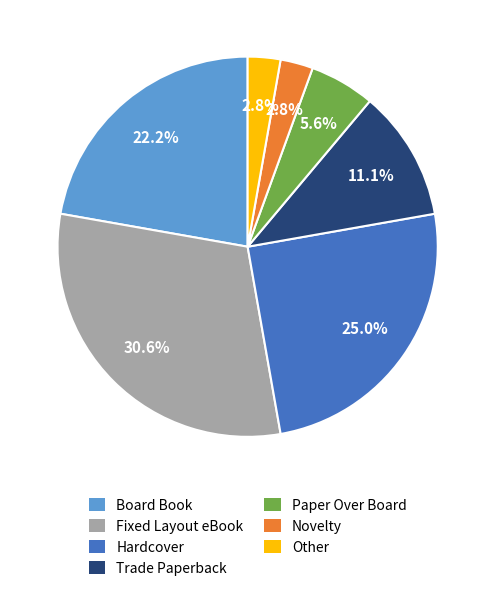

Do Hardcover and Other together represent more than half of the pie?

No